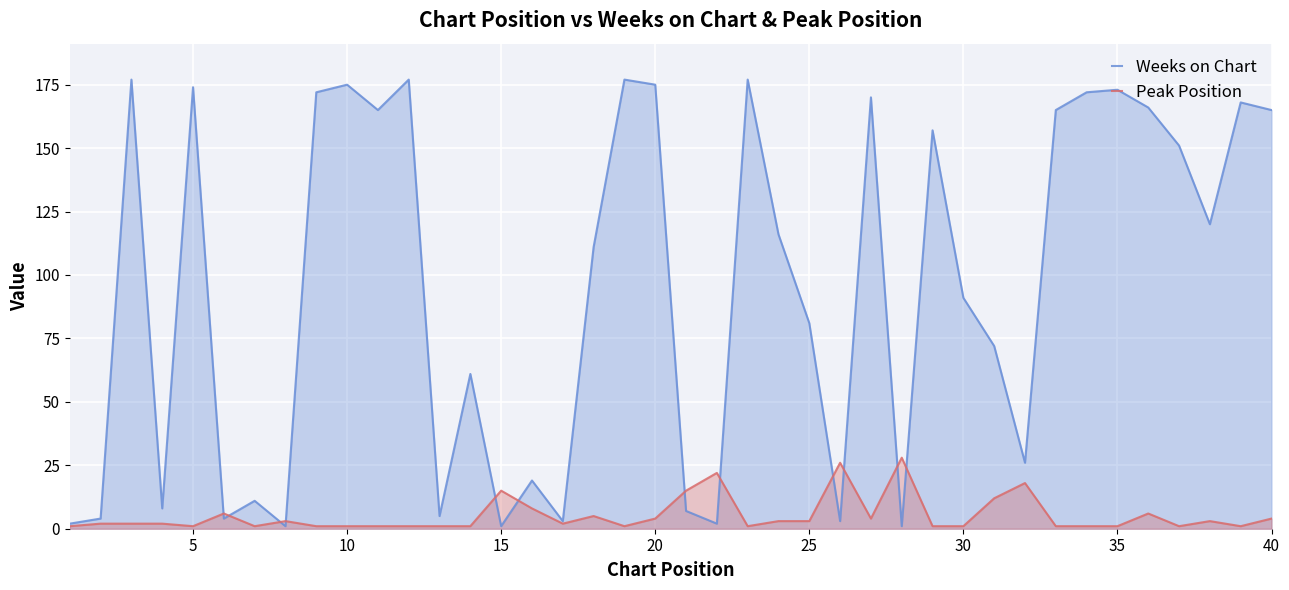

Which series has the largest range (max minus min)?

Weeks on Chart